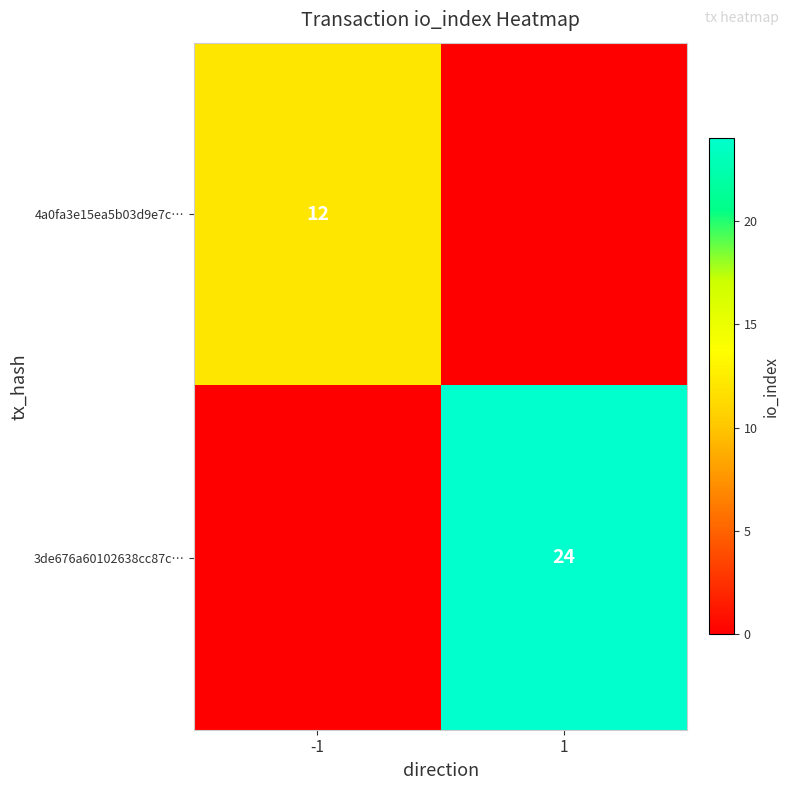

The 4a0fa3e15ea5b03d9e7c… series shows 19 at -1. True or false?

False